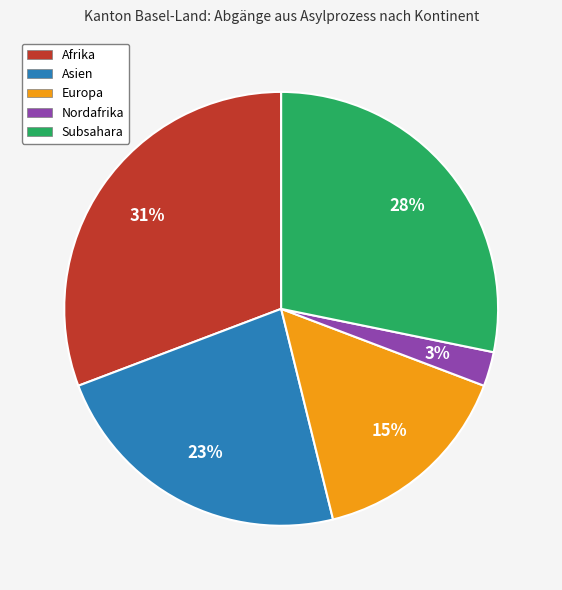

Is there any slice that represents more than half of the pie?

No